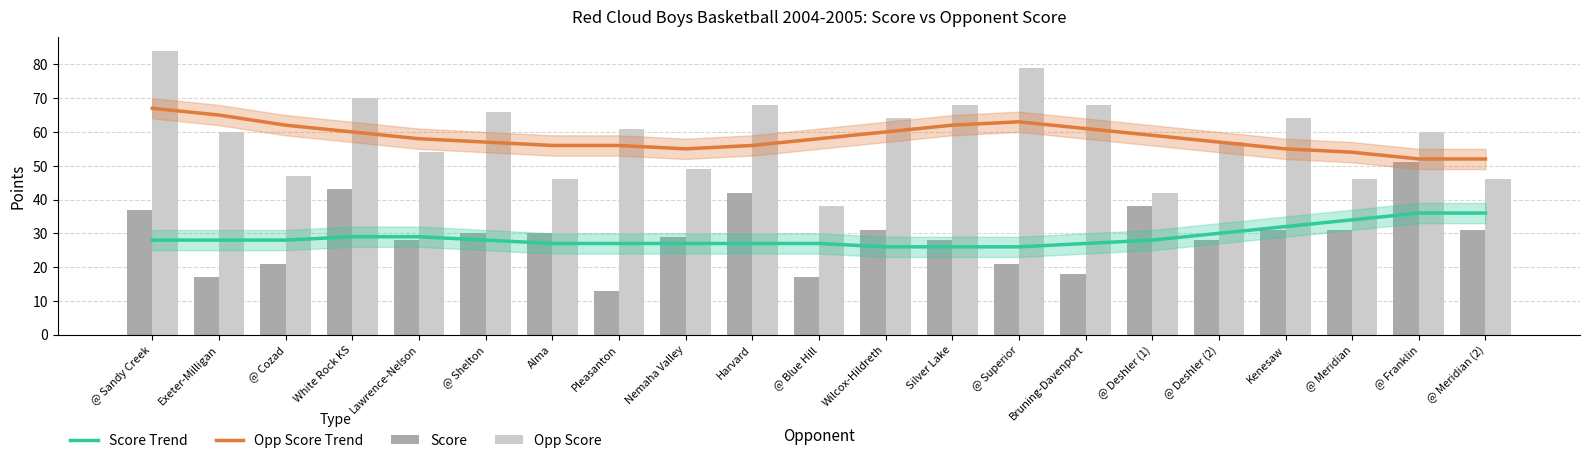

Which series has the largest total across all categories?

Opp Score